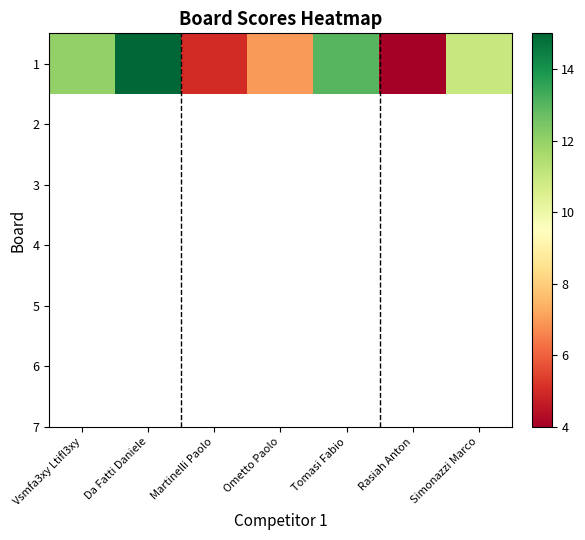

Rank the categories by value from highest to lowest.

Da Fatti Daniele, Tomasi Fabio, Vsmfa3xy Ltifl3xy, Simonazzi Marco, Ometto Paolo, Martinelli Paolo, Rasiah Anton